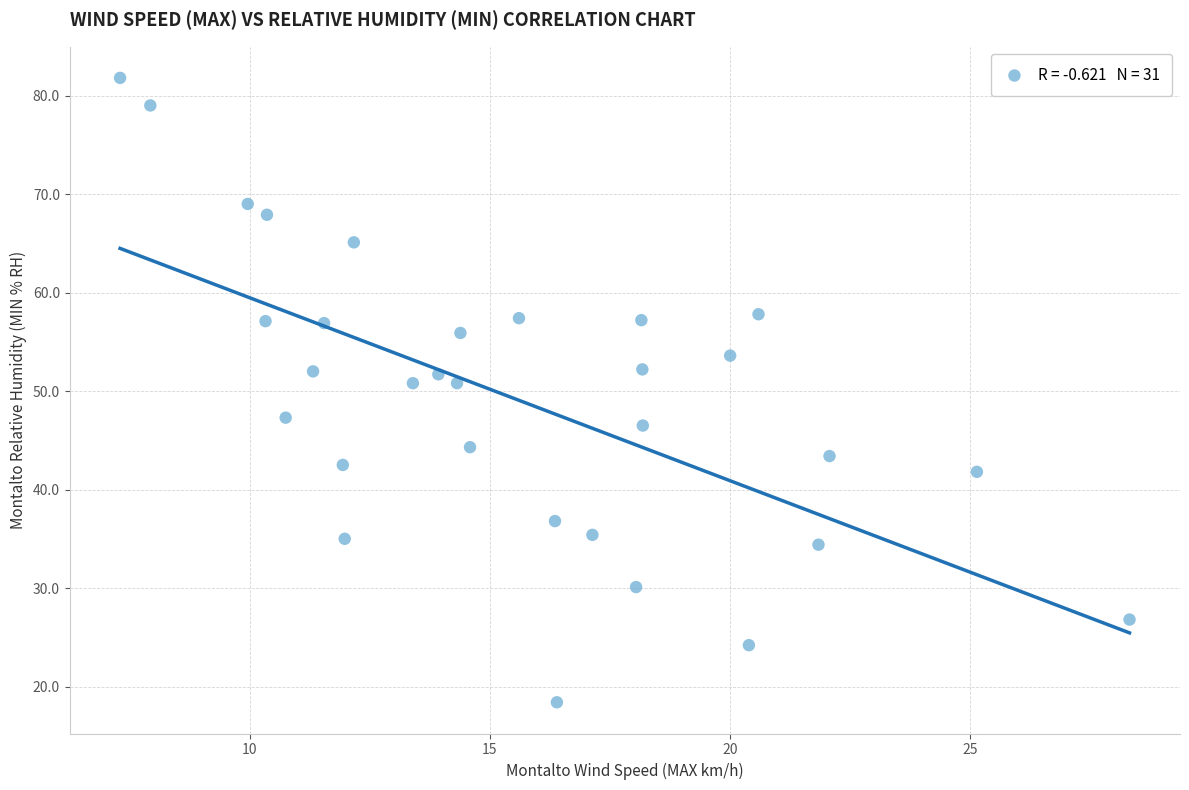

What is the range of X values (max minus min)?

21.0